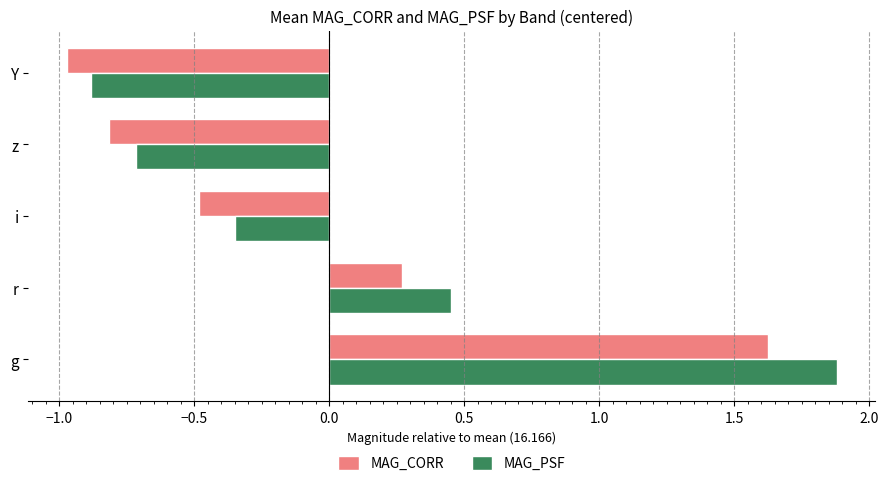

At which label is MAG_CORR closest to 0?

r